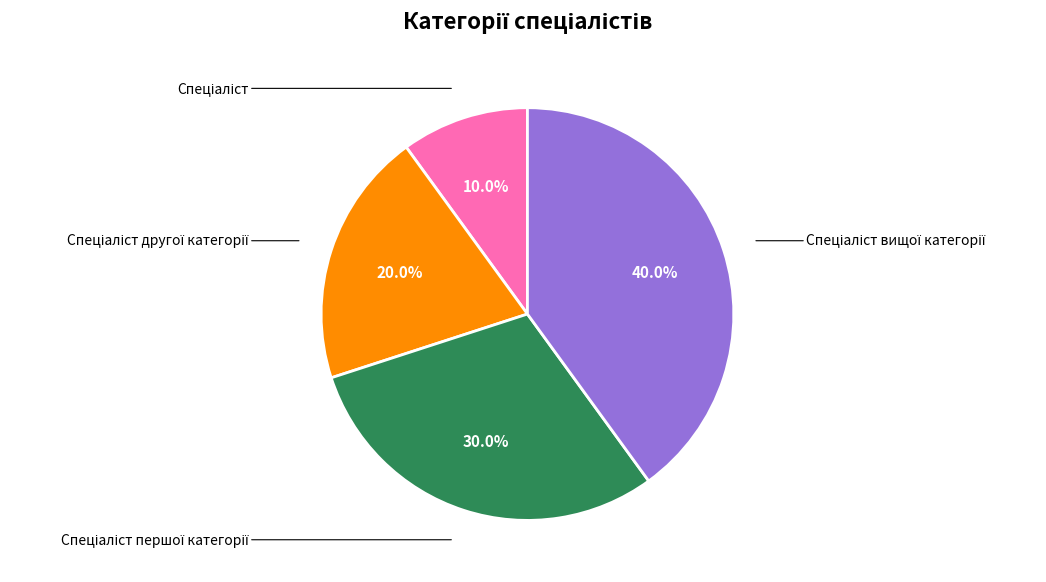

To the nearest percent, what is the difference between the largest and smallest slice percentages?

30%